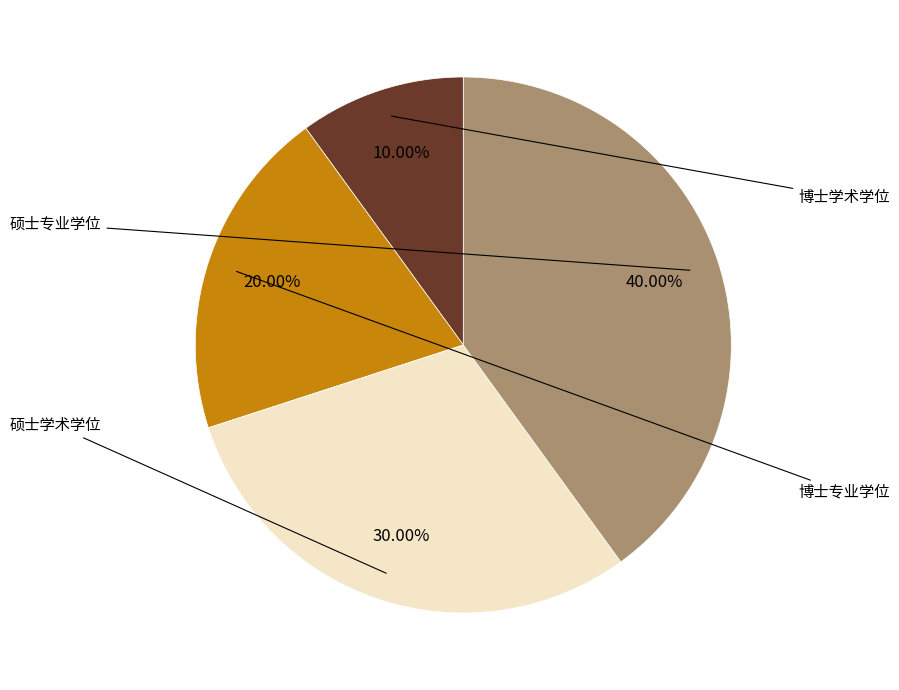

How many slices are in this pie chart?

4